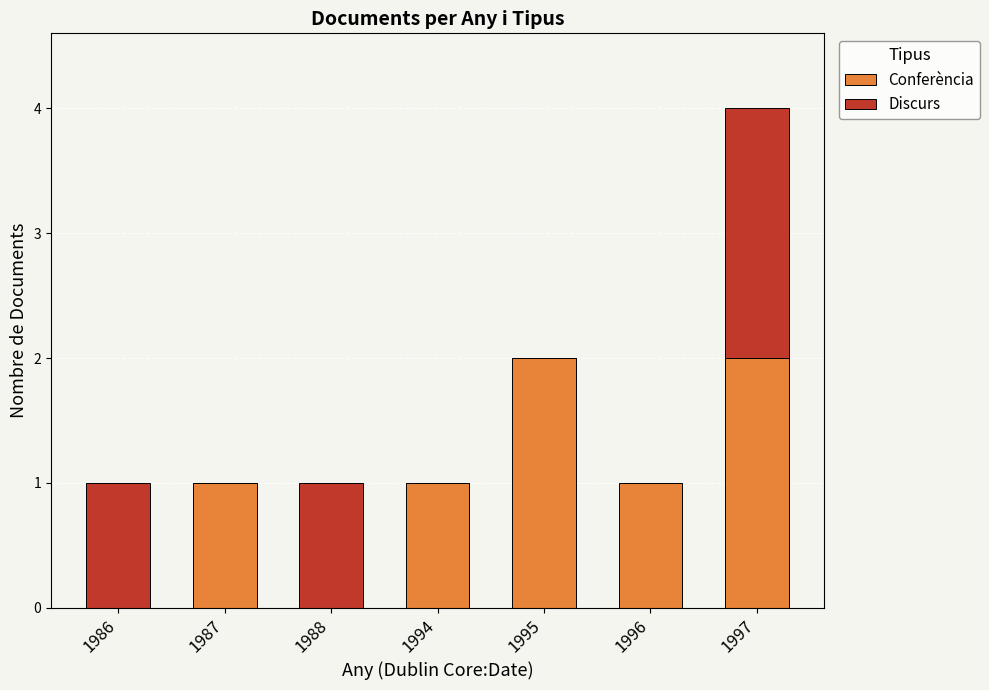

At which category is the sum across all series the highest?

1997